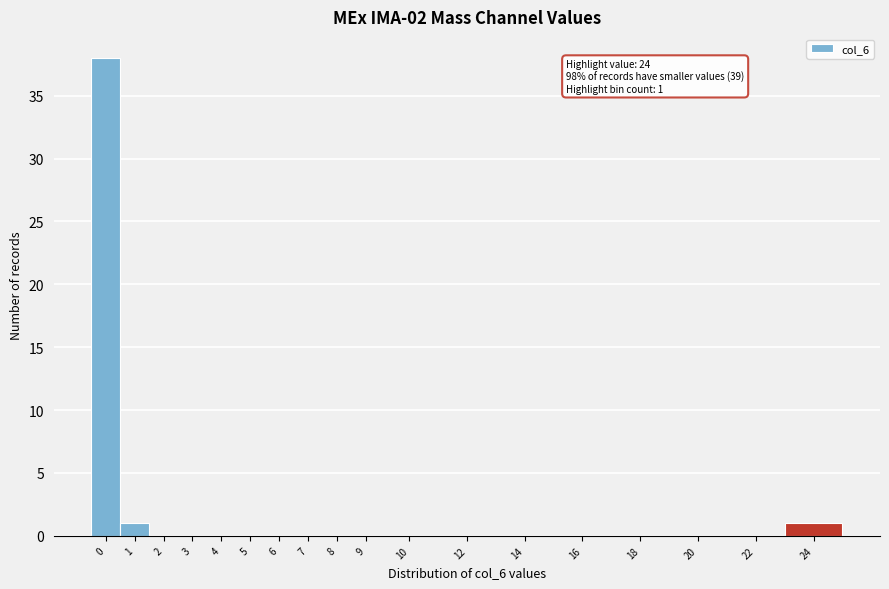

Reading right to left, transcribe all the data shown in this chart.

24=1	22=0	20=0	18=0	16=0	14=0	12=0	10=0	9=0	8=0	7=0	6=0	5=0	4=0	3=0	2=0	1=1	0=38